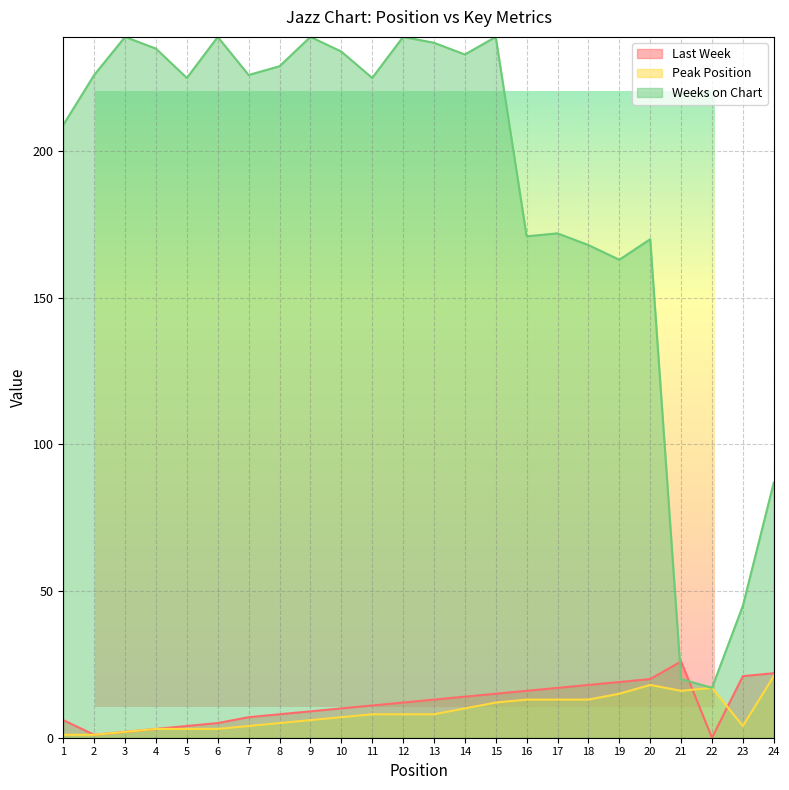

In Weeks on Chart, how many points are lower than both neighbors (excluding endpoints)?

7